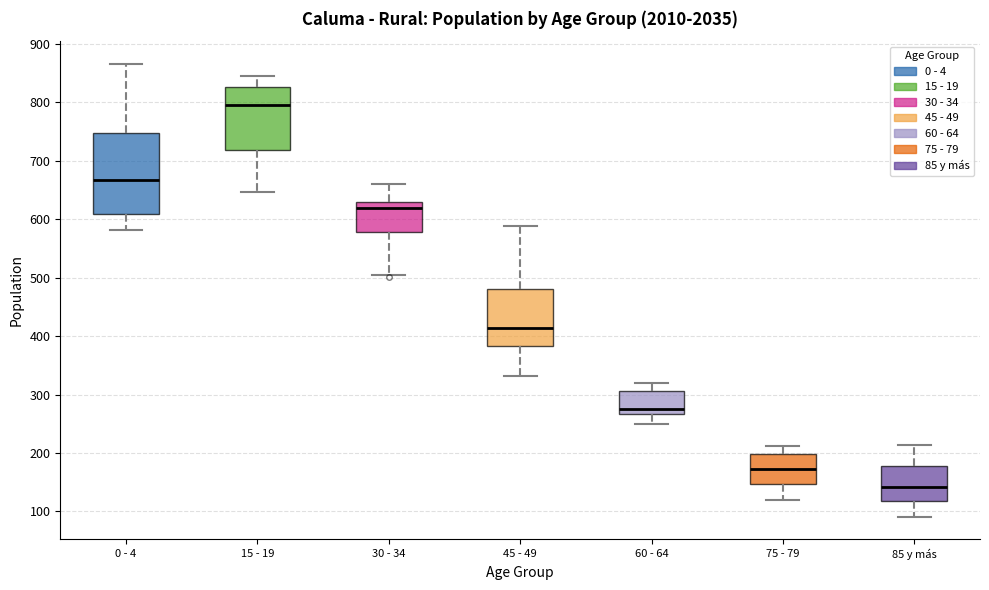

Where is the lower edge of the box for 15 - 19 on the y-axis? The values are not printed on the chart, so give them approximately, as read against the axis.

720